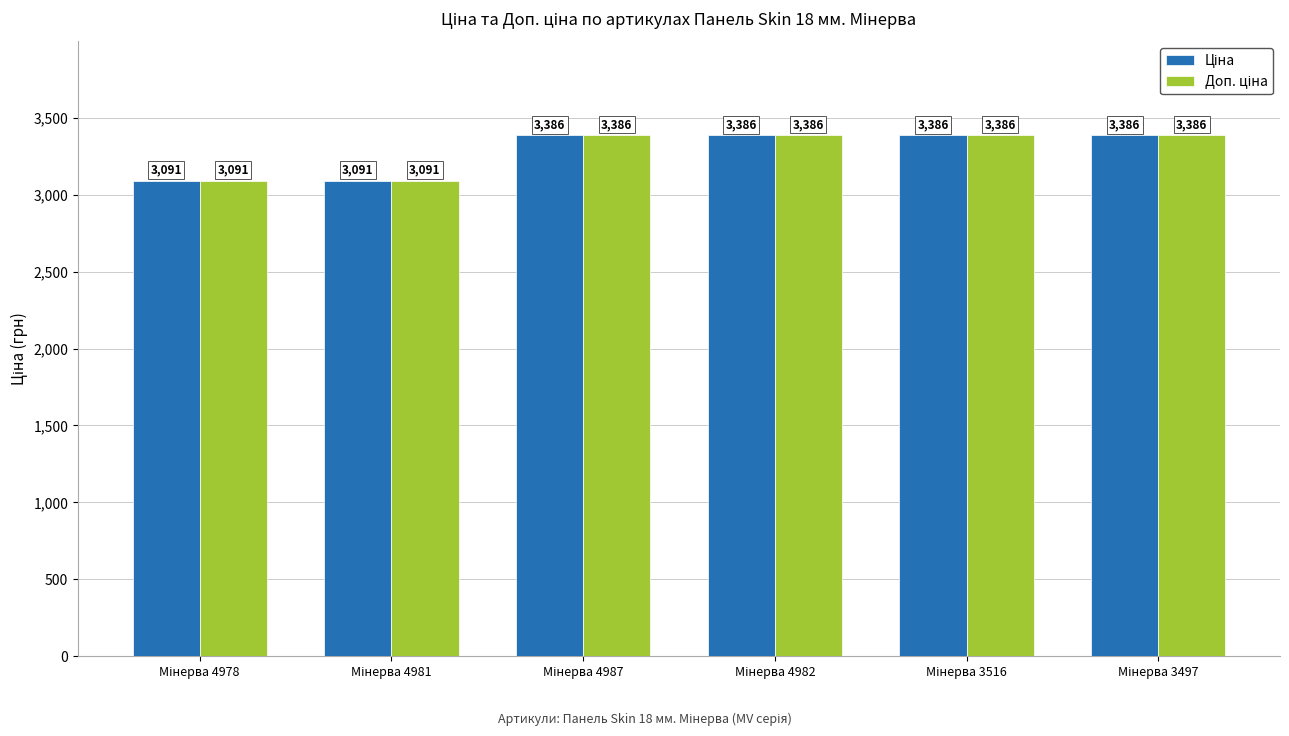

How many bars are there in total?

12